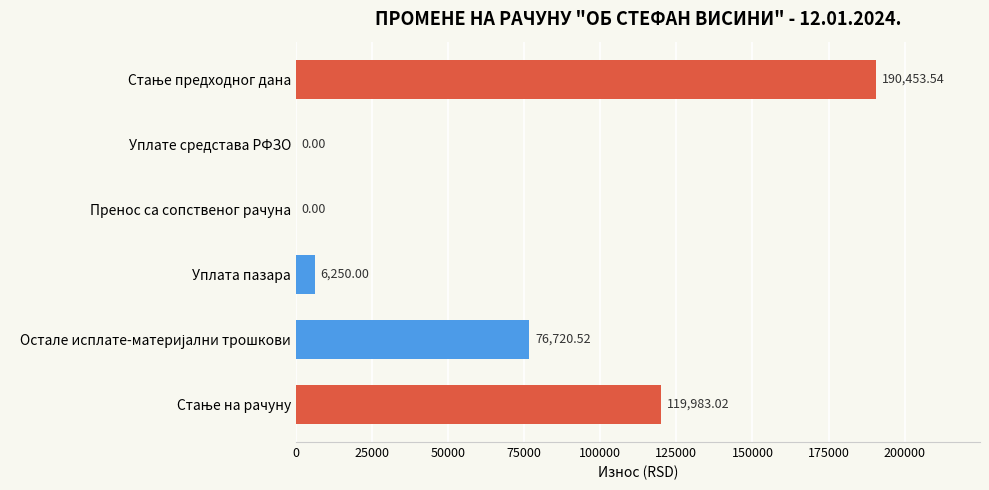

What is the sum of all values?

393407.1